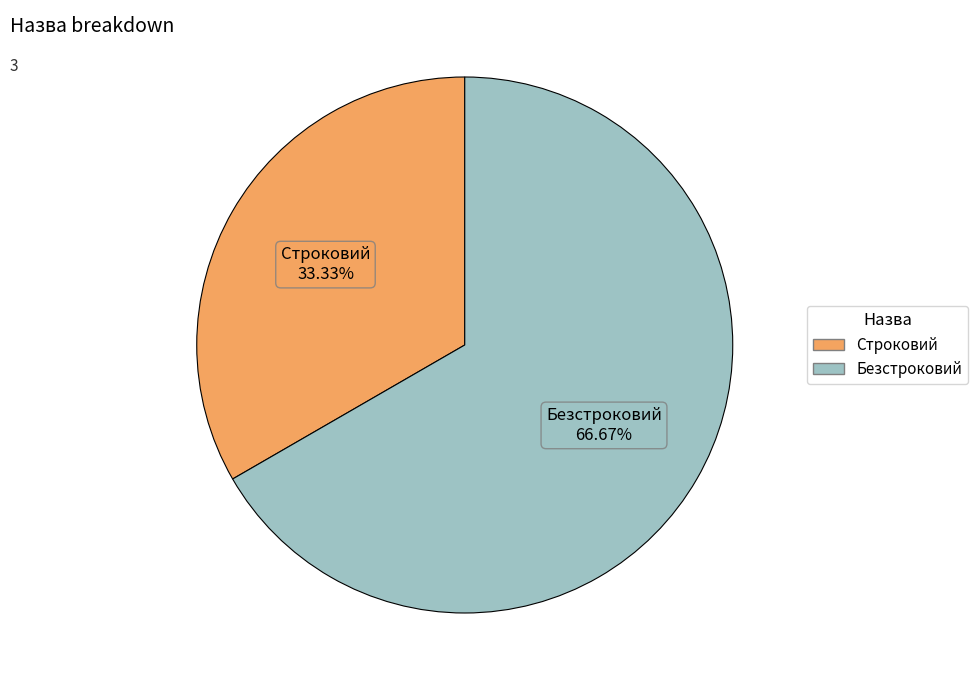

To the nearest percent, what is the combined percentage of Строковий and Безстроковий?

100%